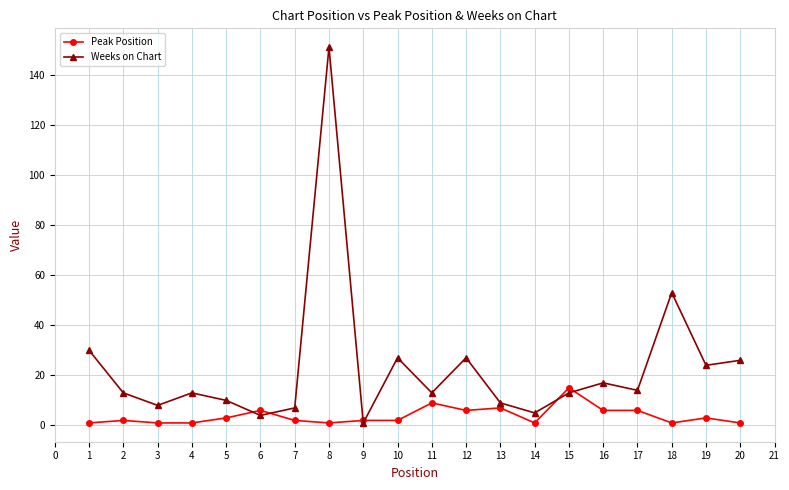

Which series has the largest total across all categories?

Weeks on Chart